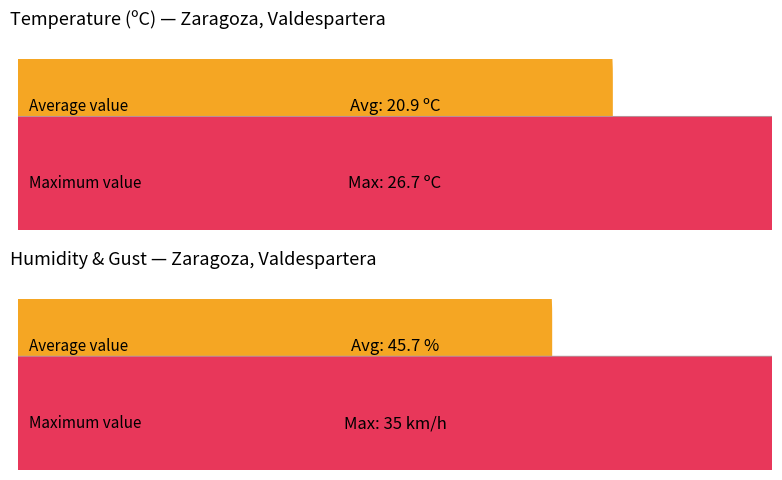

Does the chart contain any negative values?

No